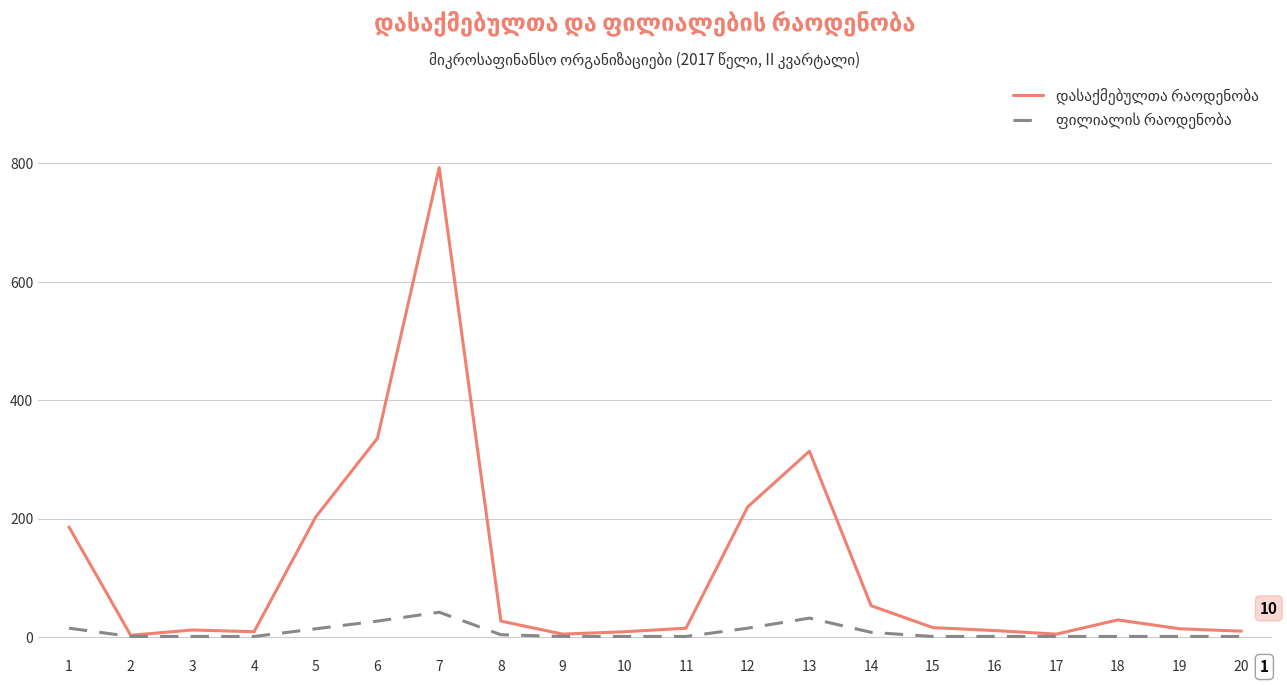

What is the maximum value shown in the chart?

793